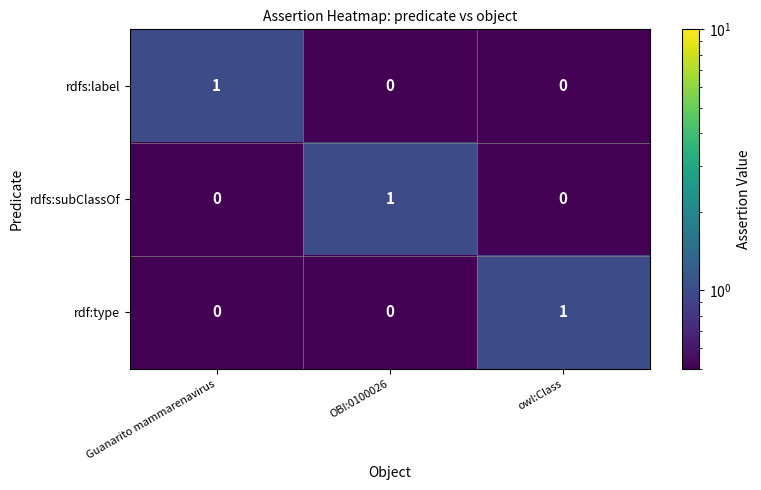

At which label does rdf:type reach its peak?

owl:Class